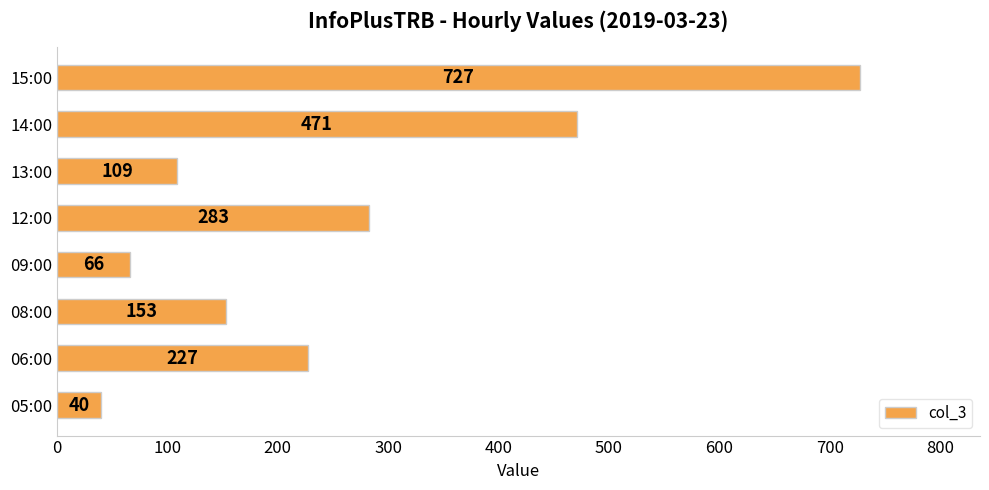

Where is the data nearest to the value 383?

14:00